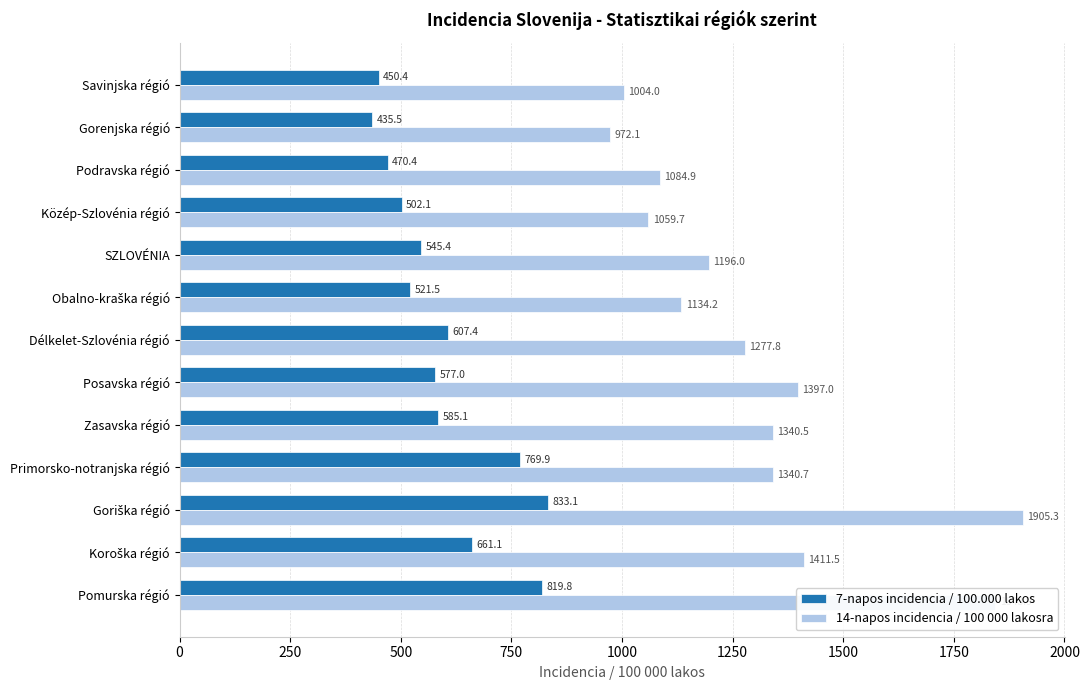

At which label is 7-napos incidencia / 100.000 lakos closest to 634?

Délkelet-Szlovénia régió